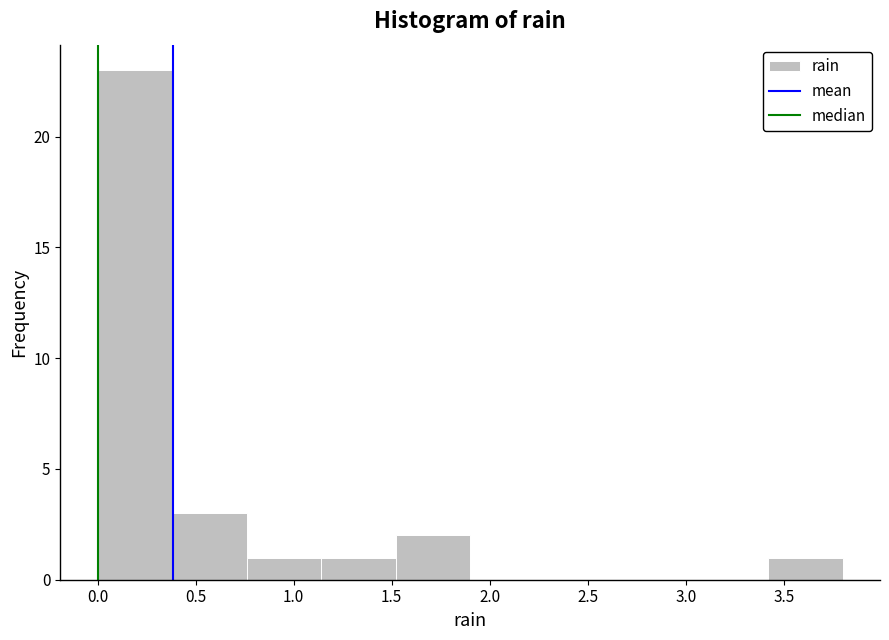

Reading left to right, transcribe this chart: for each bar, give the range it covers on the x-axis and its height. Neither the bar edges nor the heights are printed on the chart, so give them approximately, as read against the axes.

0.00 to 0.38: 23
0.38 to 0.76: 3
0.76 to 1.14: 1
1.14 to 1.52: 1
1.52 to 1.90: 2
1.90 to 2.28: 0
2.28 to 2.66: 0
2.66 to 3.04: 0
3.04 to 3.42: 0
3.42 to 3.80: 1